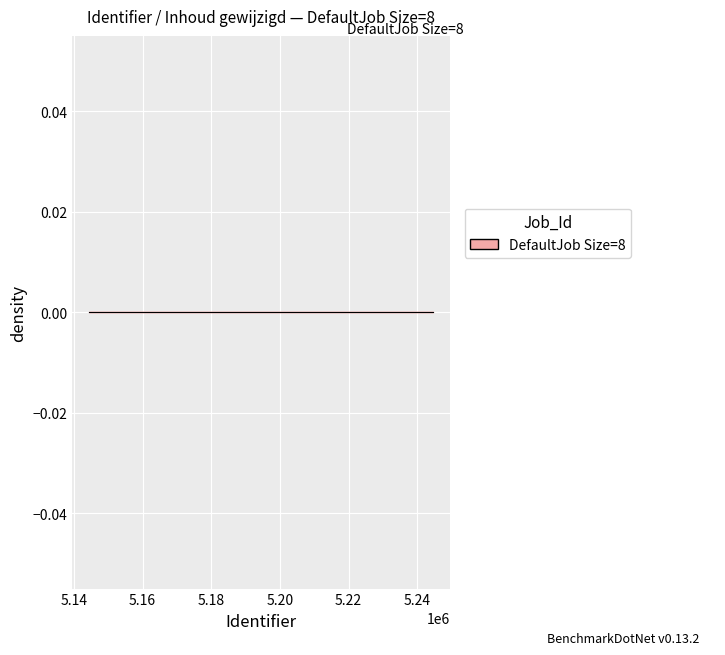

How many lines are shown in the chart?

1